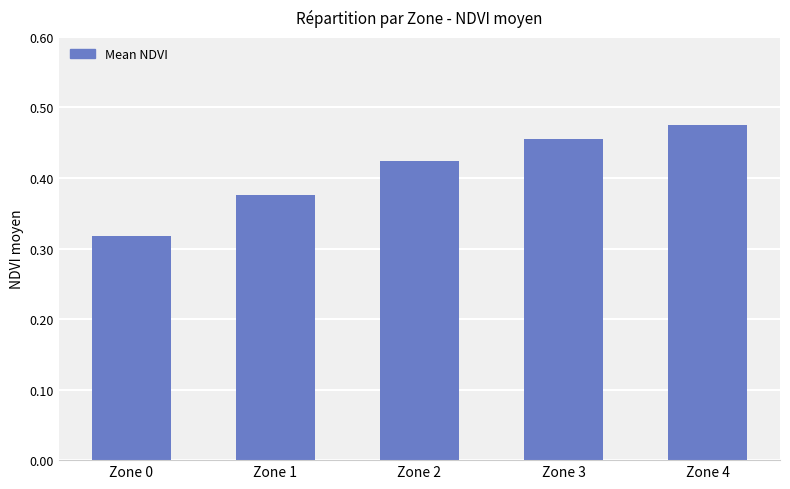

Count the number of data series in this chart.

1